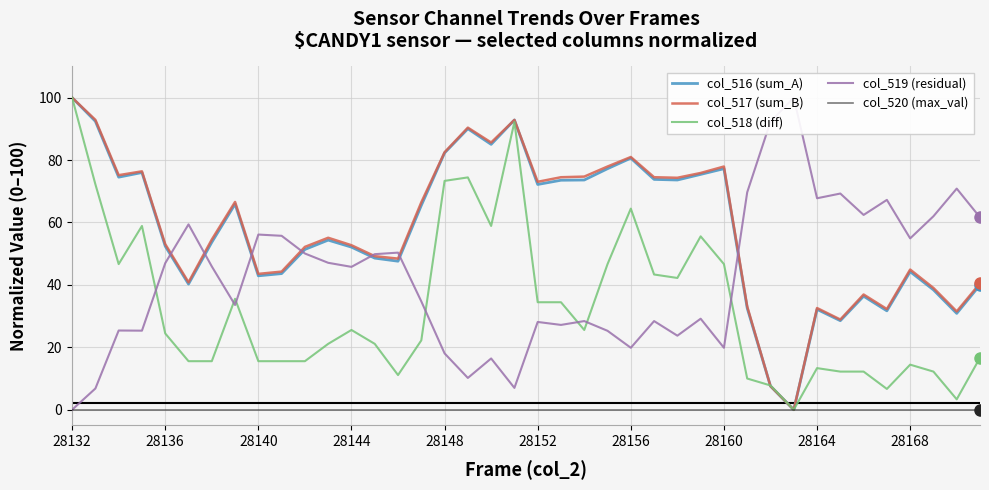

How many lines are shown in the chart?

5